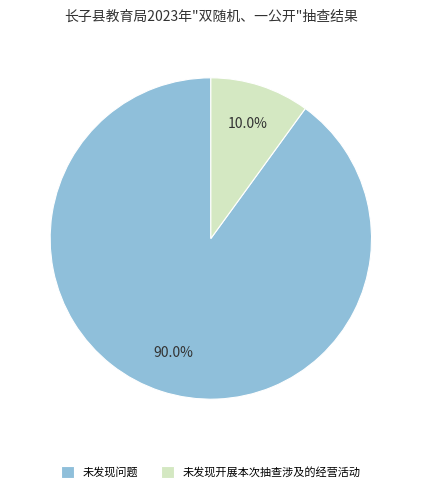

Approximately how many times larger is the value at 未发现问题 compared to 未发现开展本次抽查涉及的经营活动?

9.0